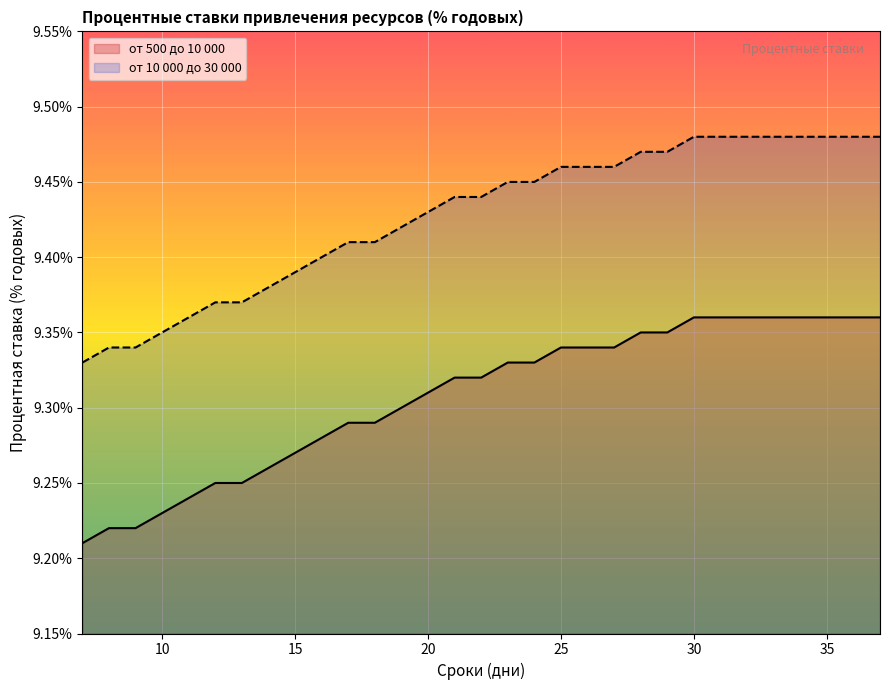

At which category does the chart reach its minimum across all series?

7